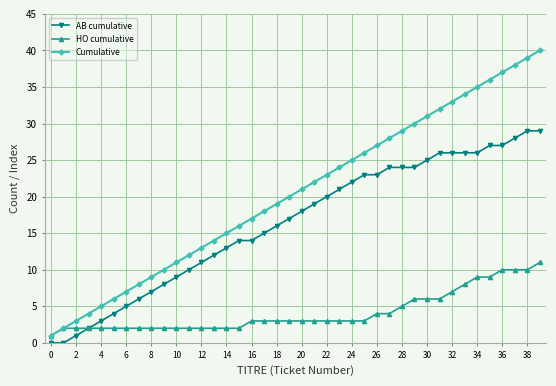

Does the chart have visible grid lines?

Yes